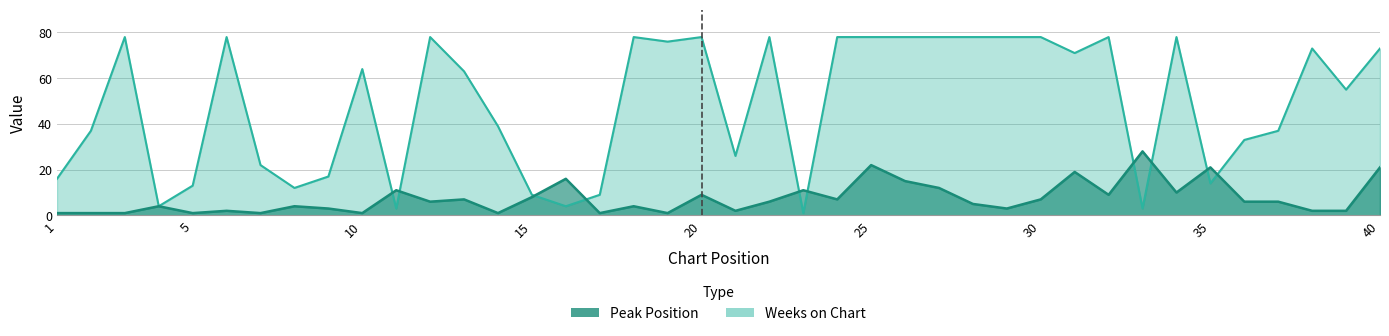

What is the sum of the Weeks on Chart values at 7 and 29?

100